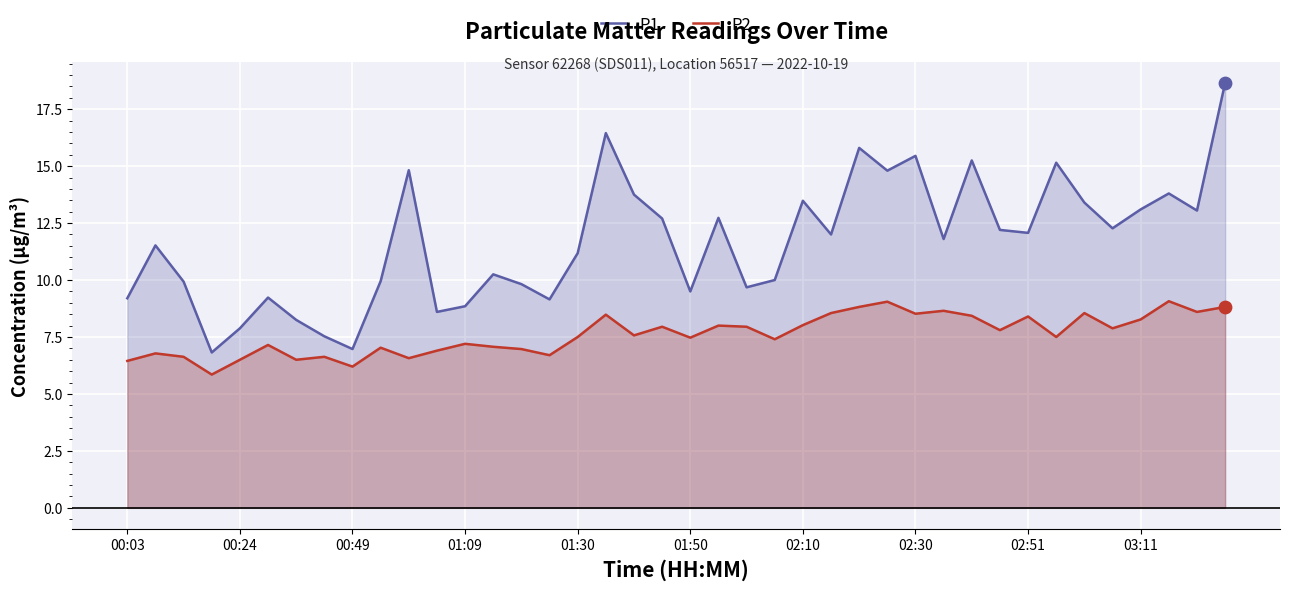

What are all the series names shown in the legend?

P1, P2